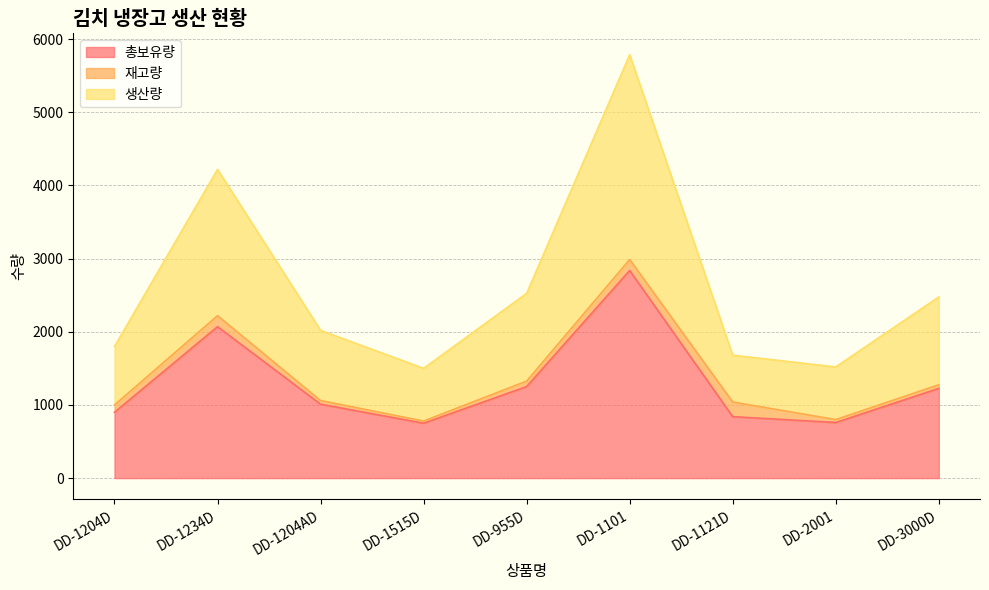

True or false: 생산량 and 총보유량 cross at least once.

False